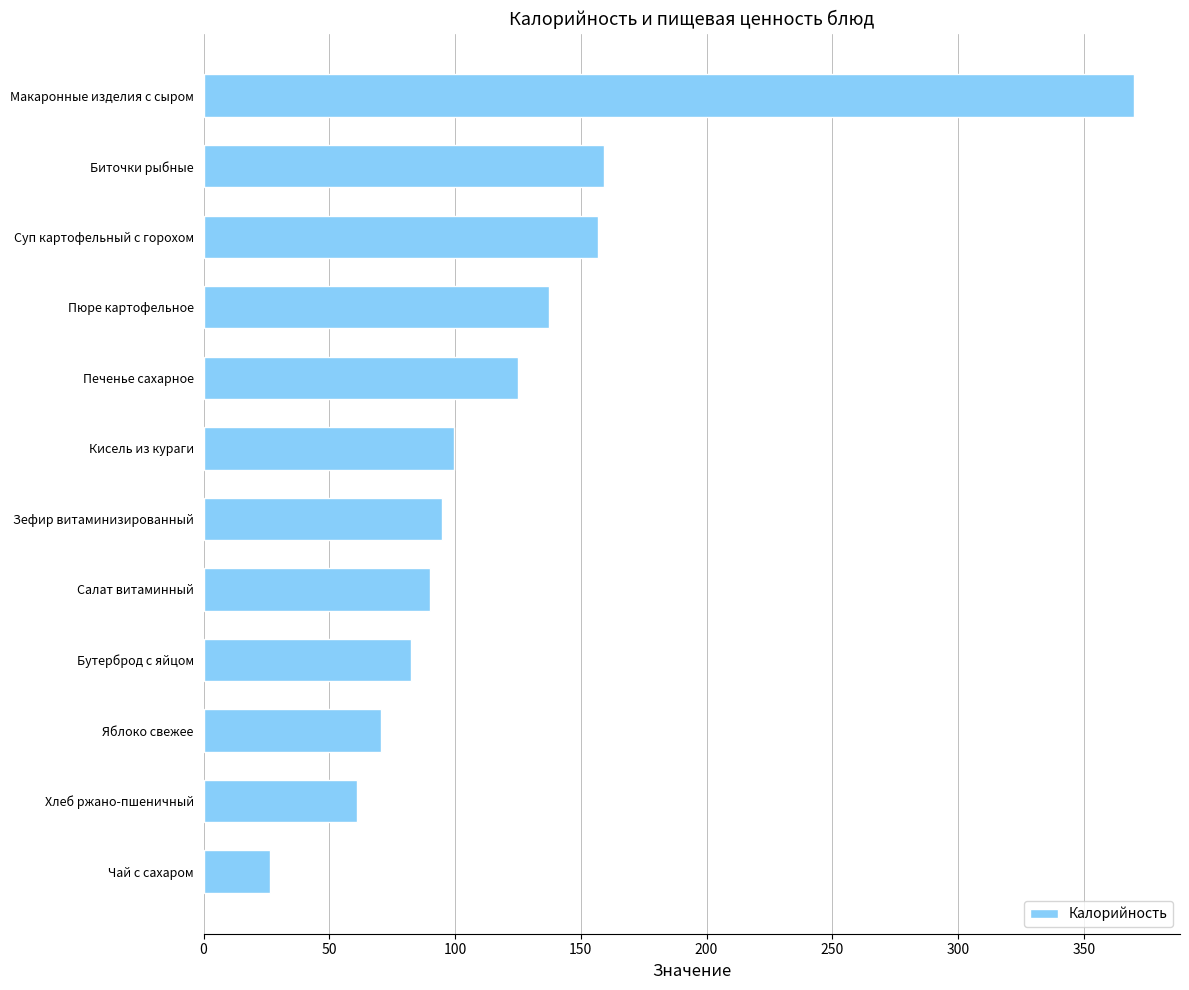

What is the average value?

122.8